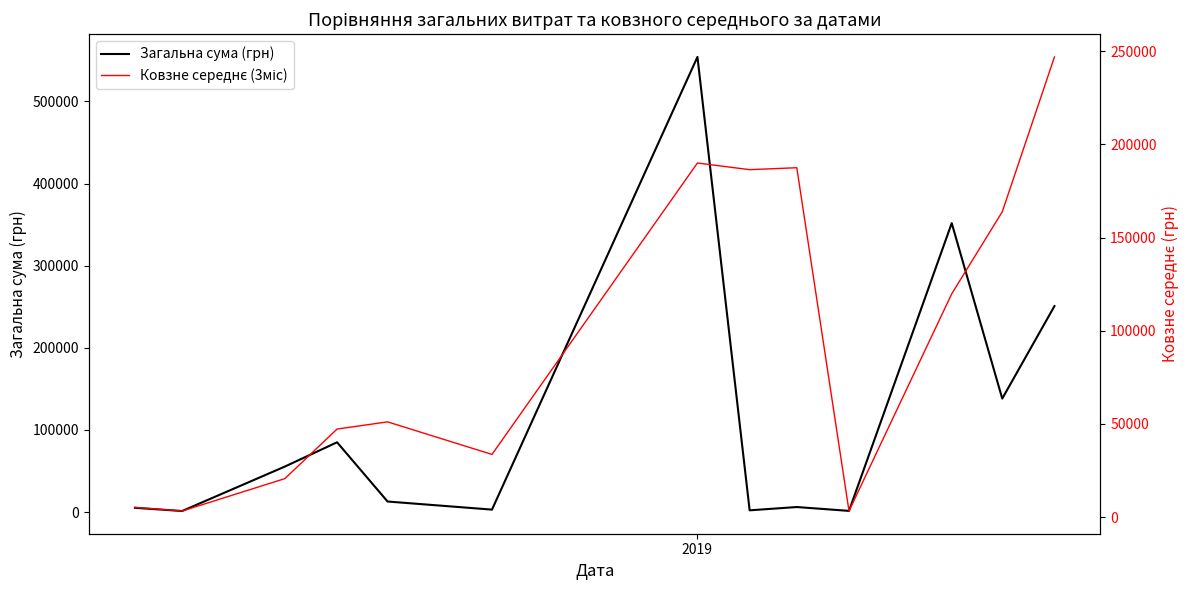

True or false: Ковзне середнє (3міс) has a value of 67424.0 at 4.

False